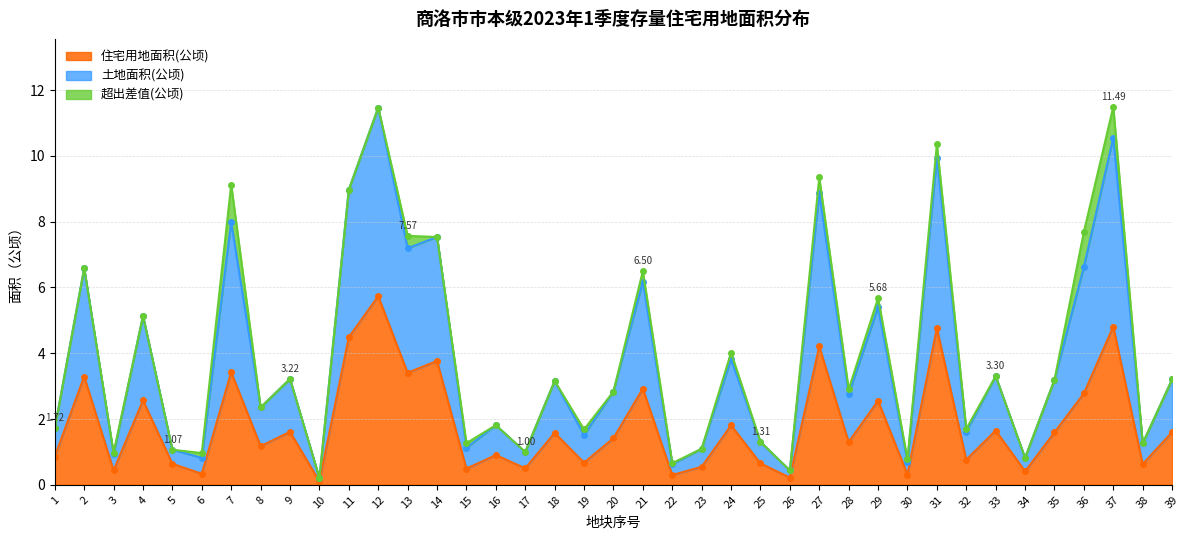

True or false: 土地面积(公顷) and 住宅用地面积(公顷) cross at least once.

False